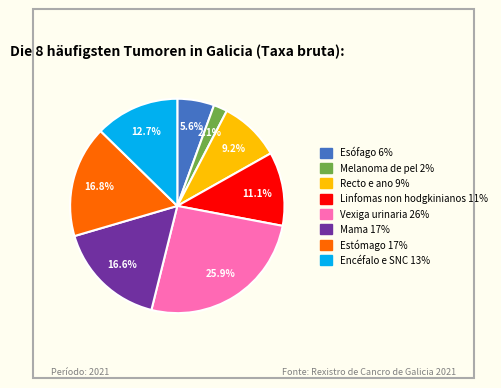

The Mama slice represents 17% of the pie. True or false?

True